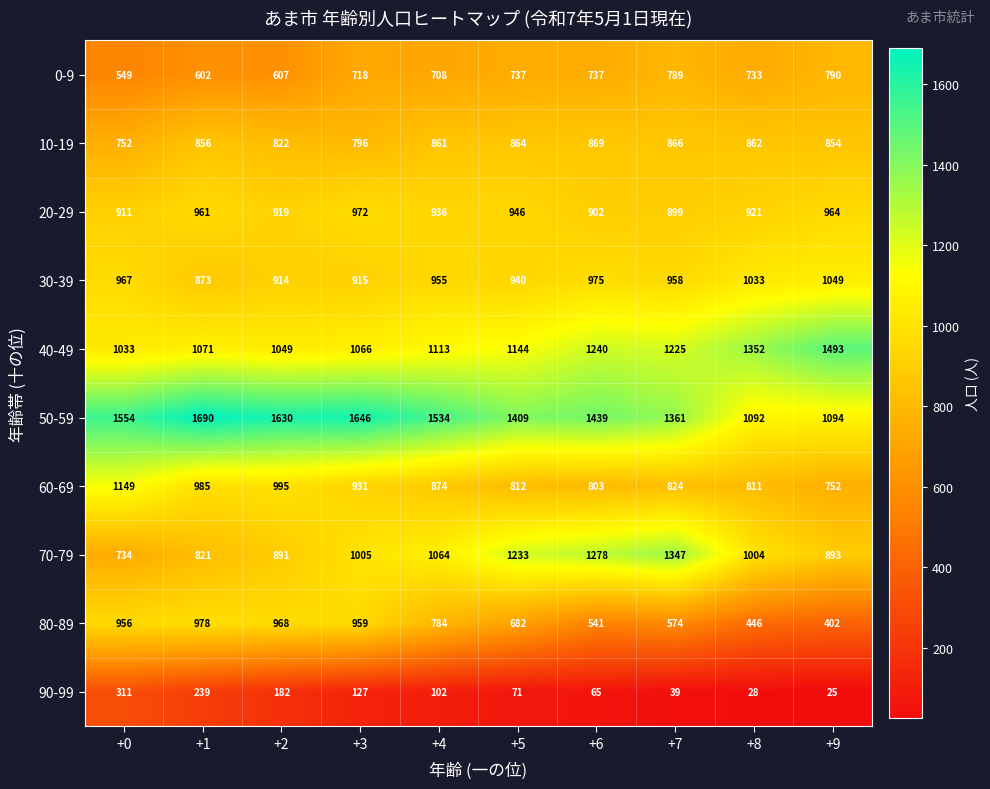

The 60-69 series shows 824 at +7. True or false?

True